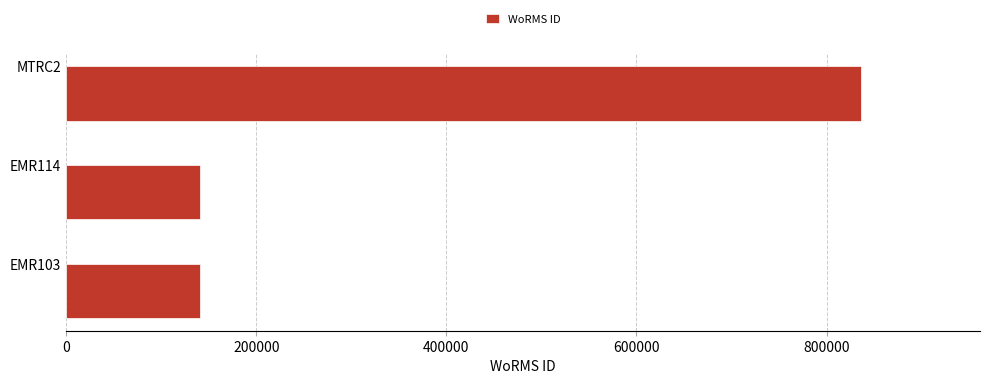

What is the maximum value shown in the chart?

836033